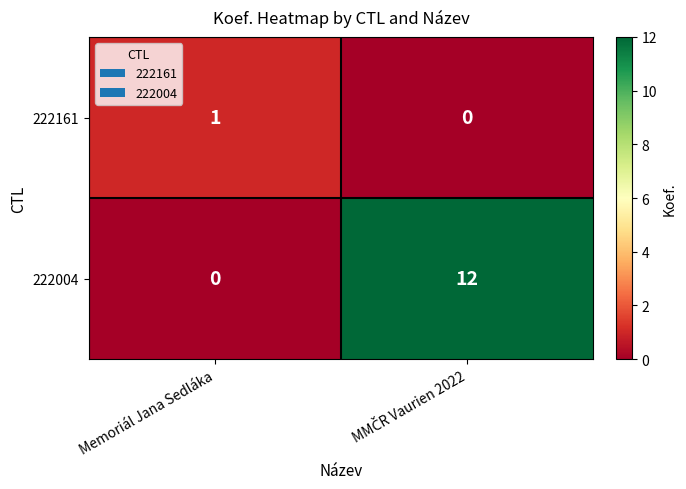

Count the number of categories in the chart.

2